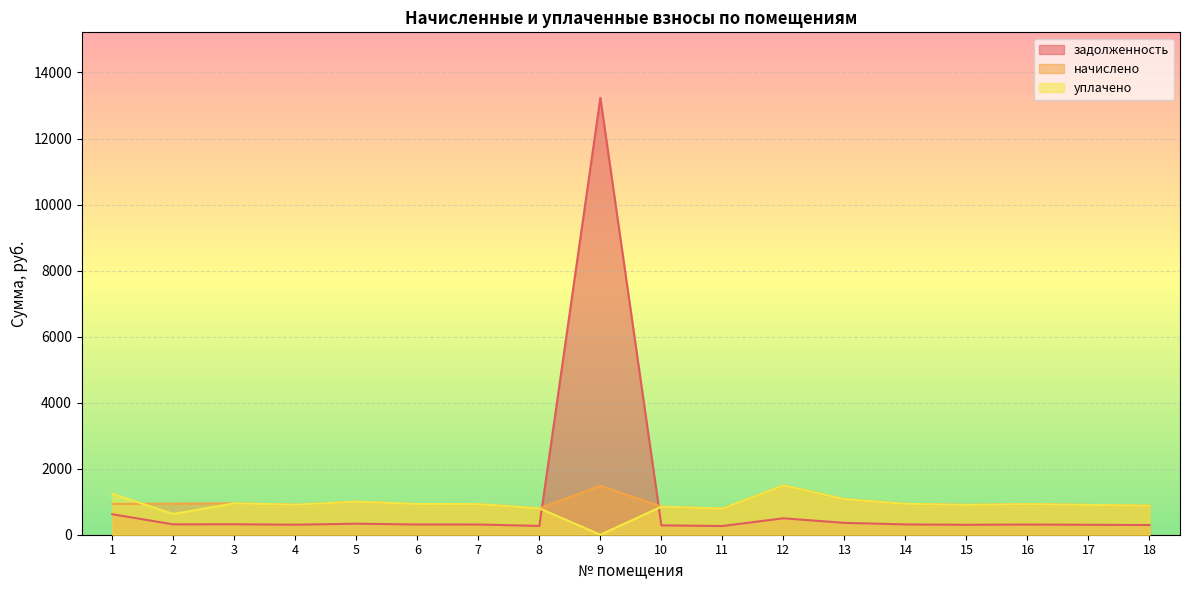

What is the maximum value for уплачено?

1492.6